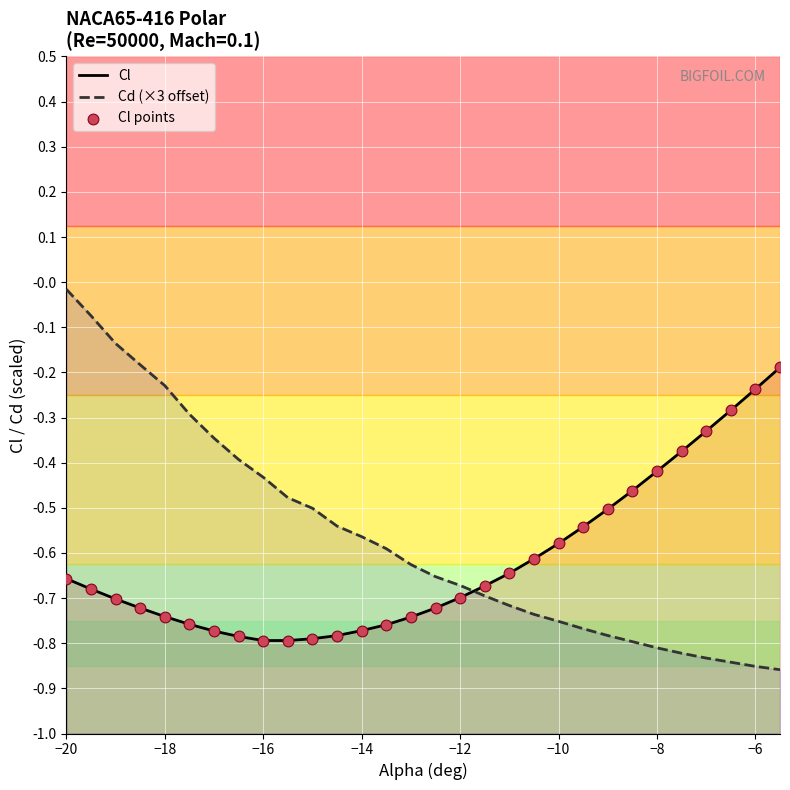

Which series has the largest total across all categories?

Cd (×3 offset)